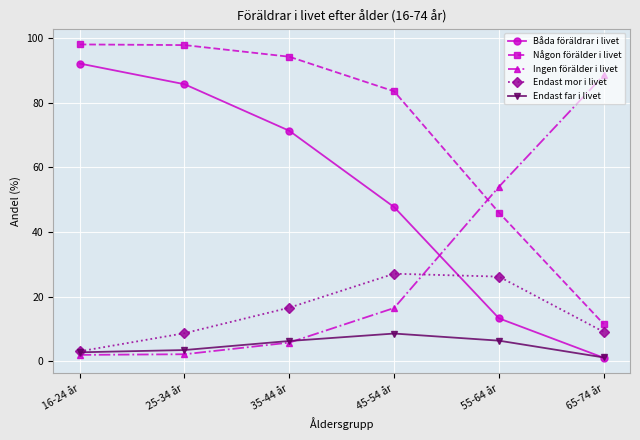

What are all the series names shown in the legend?

Båda föräldrar i livet, Någon förälder i livet, Ingen förälder i livet, Endast mor i livet, Endast far i livet